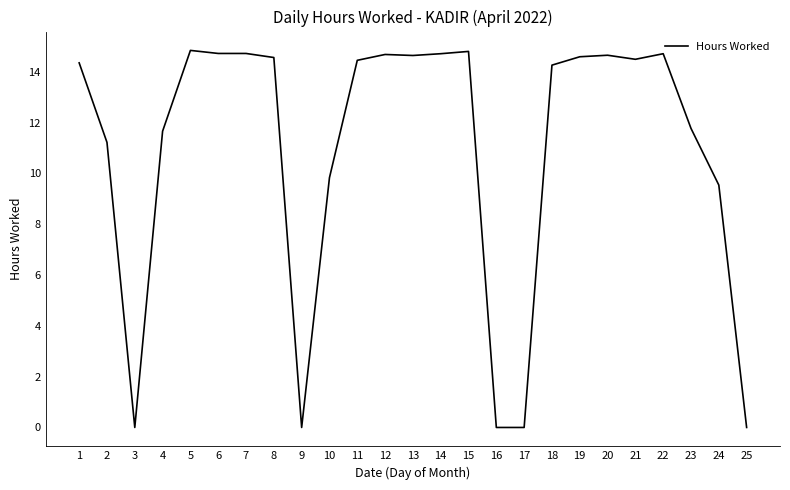

The value at 22 is 8.2. True or false?

False